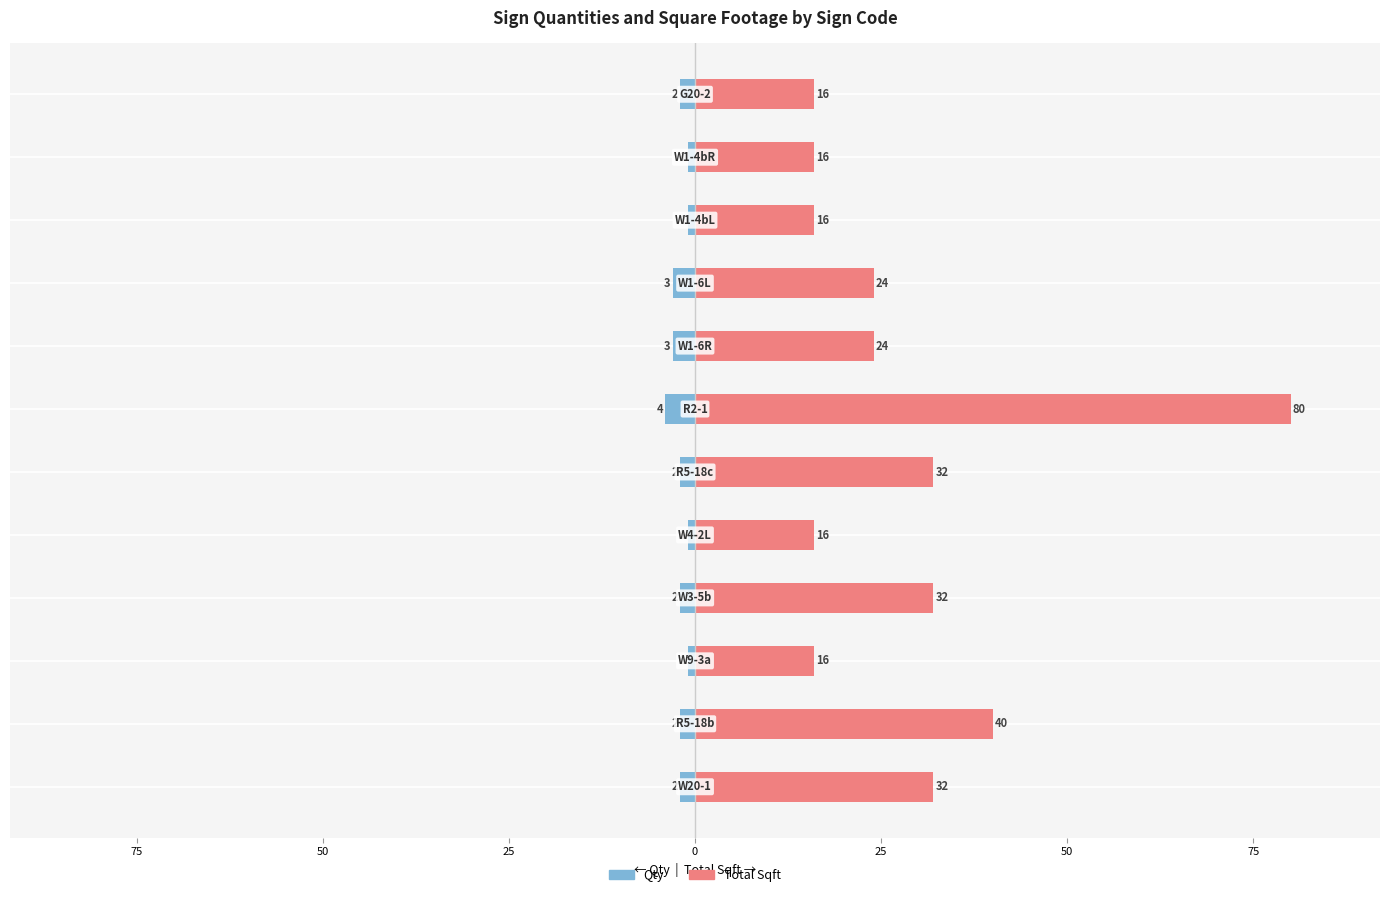

What is the minimum value for Total Sqft?

16